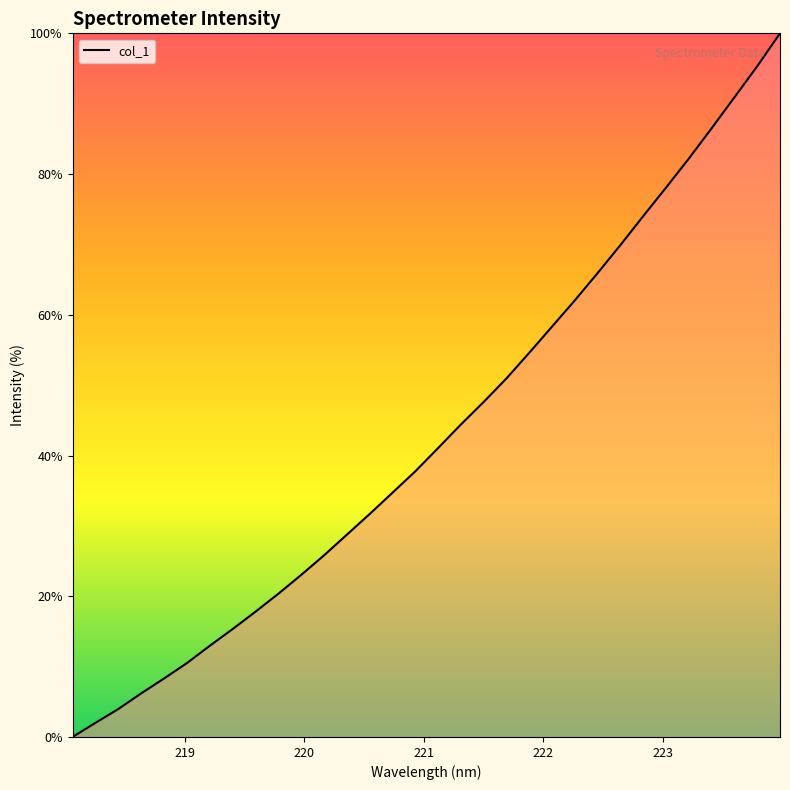

What is the maximum value shown in the chart?

100.0